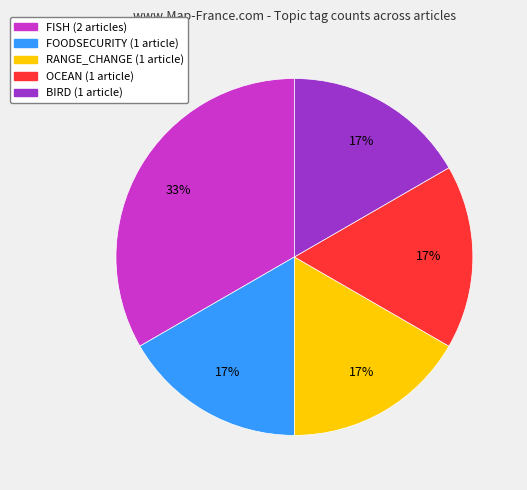

What is the ratio of the value at BIRD to the value at OCEAN?

1.0